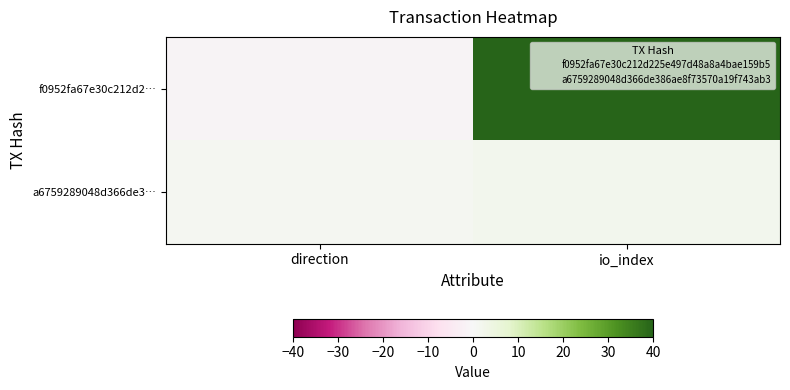

At how many categories does at least one series exceed 23?

1